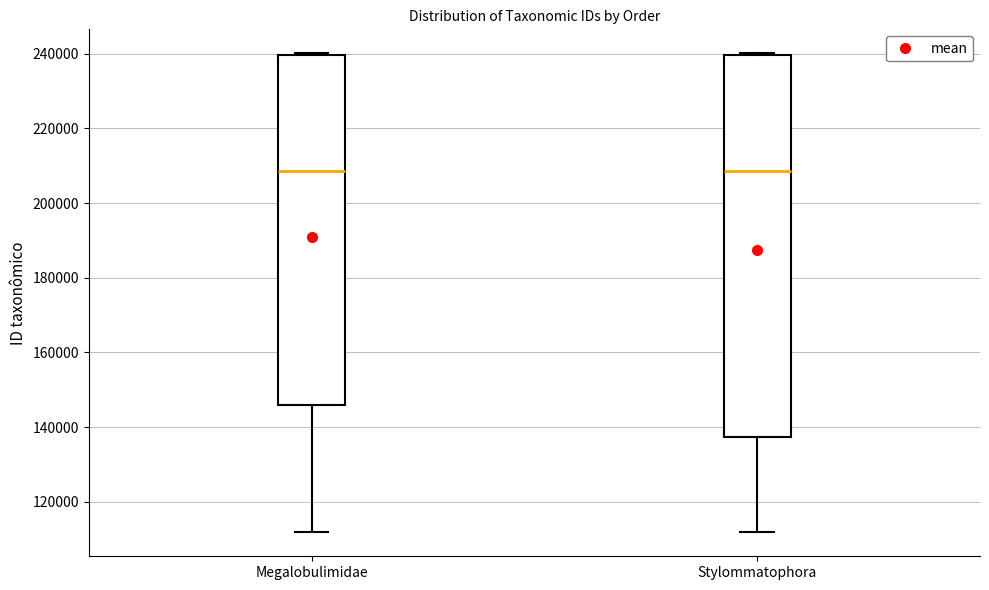

Reading left to right, transcribe this box plot: for each box, give where its median line is, the range the box spans, and where its two whiskers end, as read against the y-axis. The values are not printed on the chart, so give them approximately, as read against the axis.

Megalobulimidae: median 208000, box 146000 to 240000, whiskers 112000 to 240000
Stylommatophora: median 208000, box 138000 to 240000, whiskers 112000 to 240000